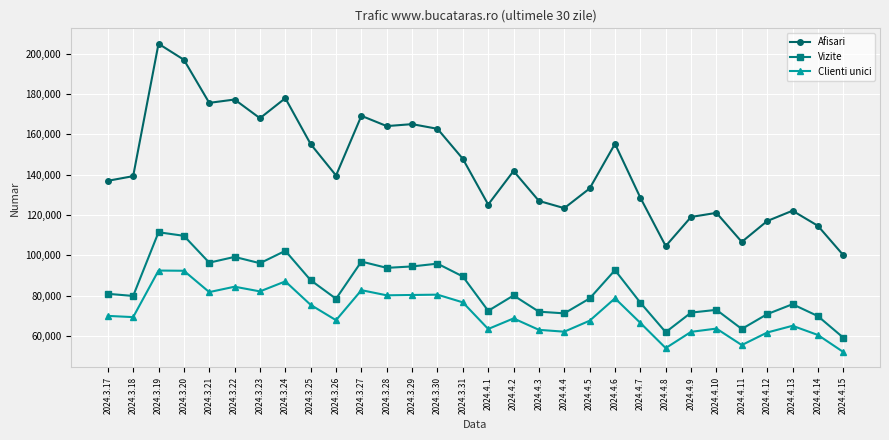

What is the value of the Vizite point at the 11th from the left?

96927